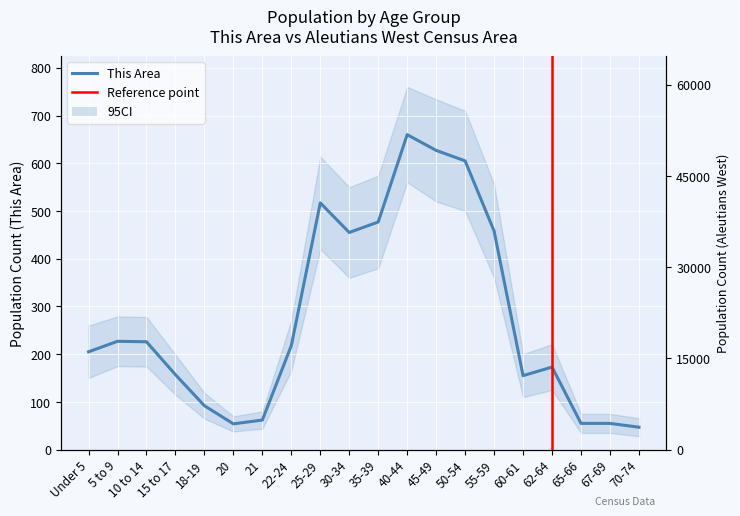

What position from the left is 5 to 9?

2